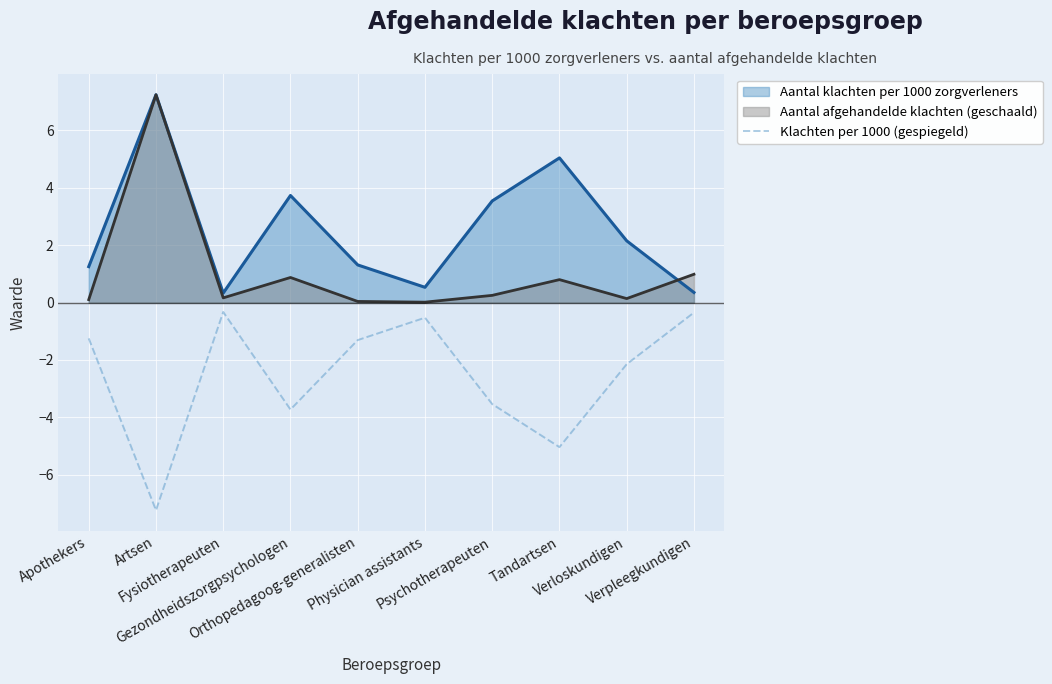

What is the label of the 10th point from the left?

Verpleegkundigen